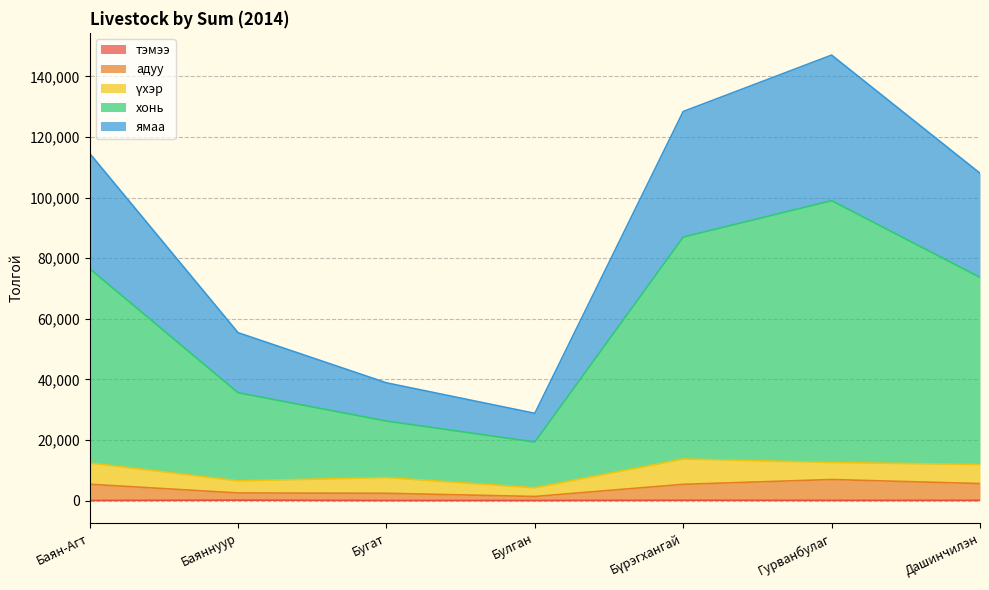

List the labels in order of ямаа value, largest first.

Гурванбулаг, Бүрэгхангай, Баян-Агт, Дашинчилэн, Баяннуур, Бугат, Булган